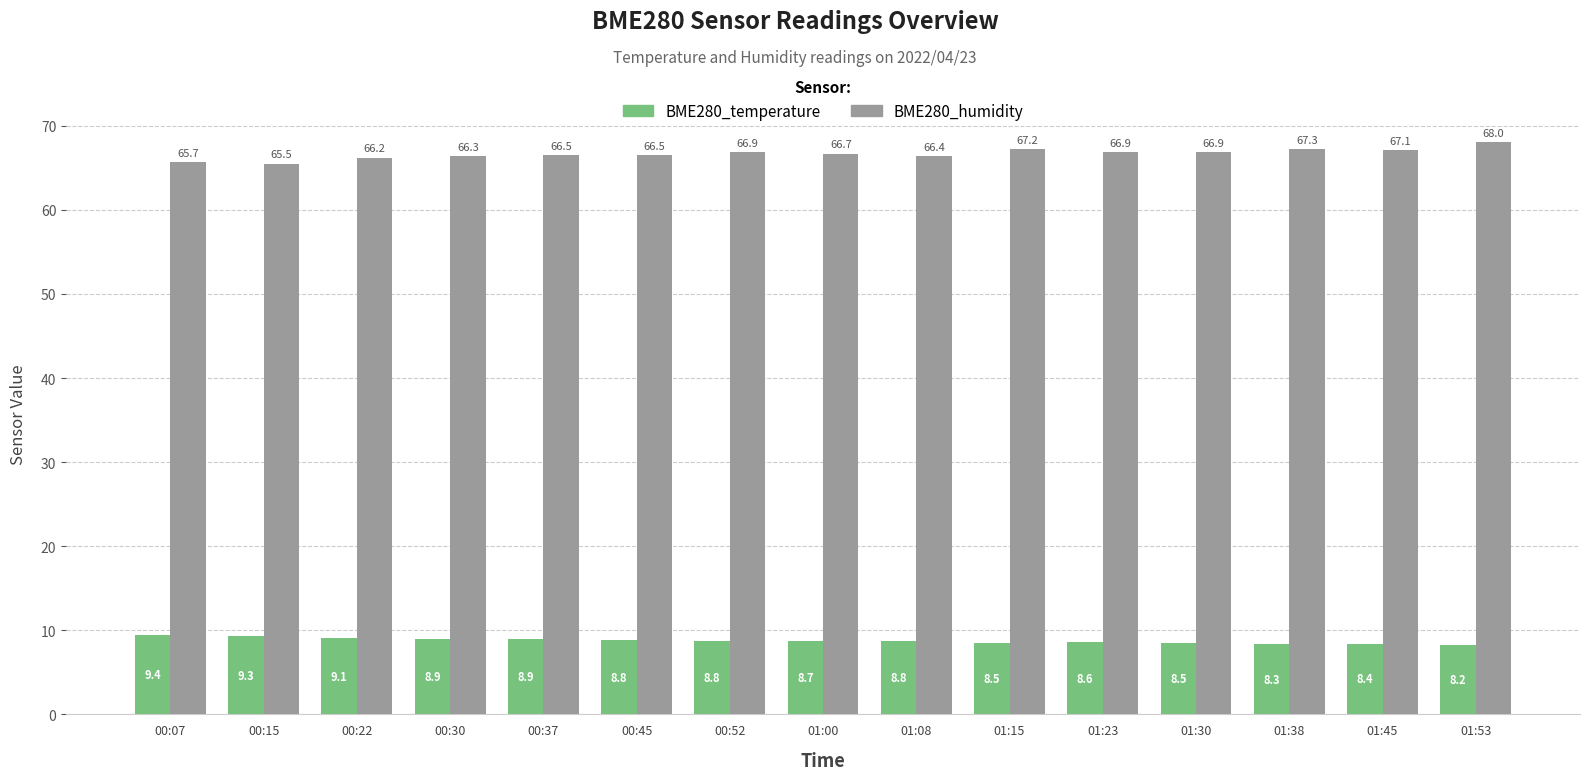

Which category has the lowest value in the BME280_humidity series?

00:15